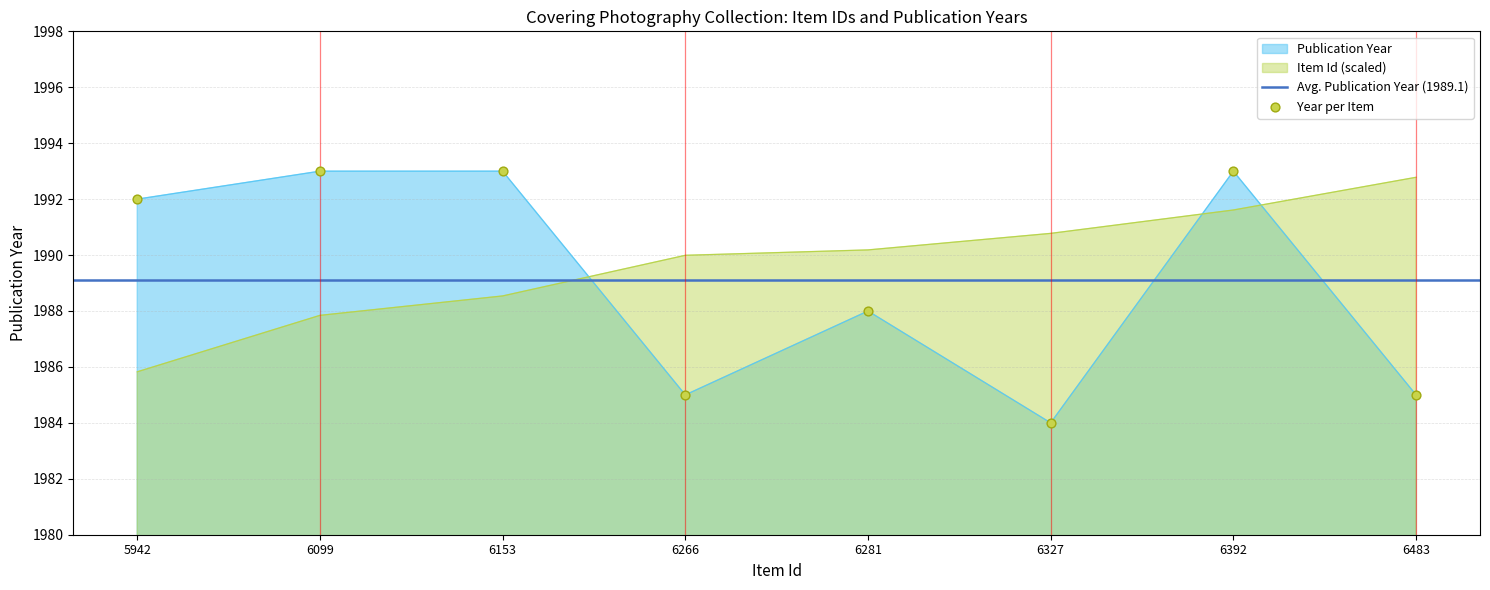

Is the value of Item Id (normalized) at 6483 greater than the value of Publication Year at 5942?

Yes